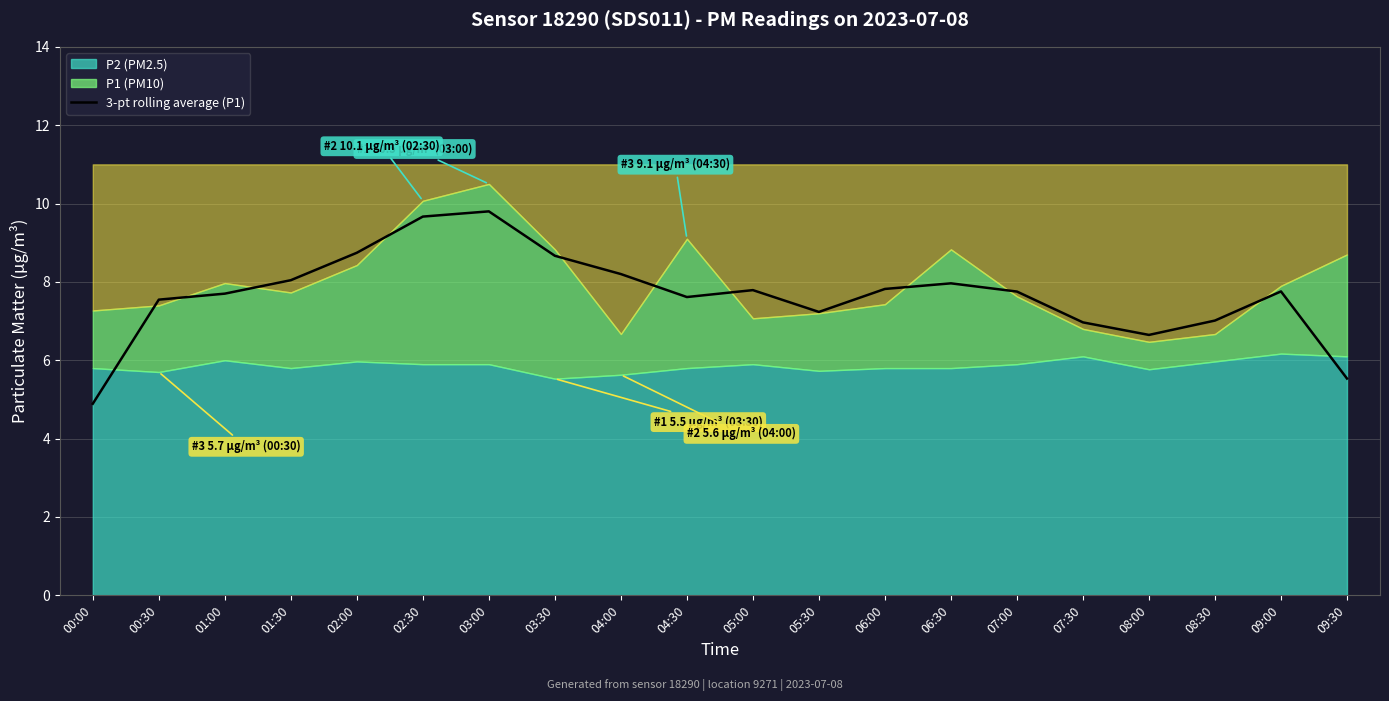

The value of 3-pt rolling average (P1) at 02:30 is 9.7. True or false?

True